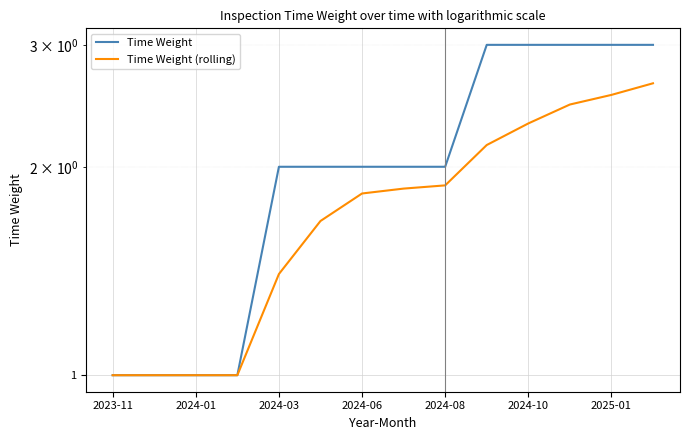

At how many categories does at least one series exceed 2?

5